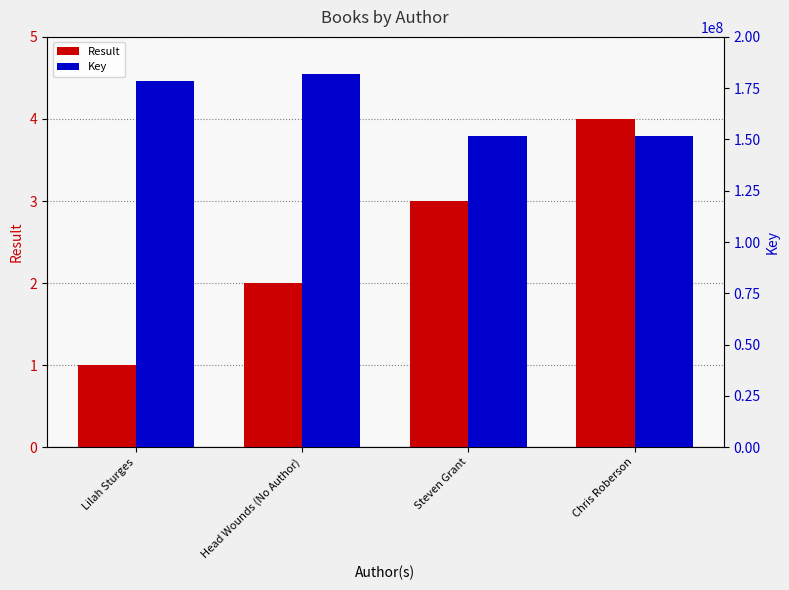

List the labels in order of Key value, smallest first.

Chris Roberson, Steven Grant, Lilah Sturges, Head Wounds (No Author)